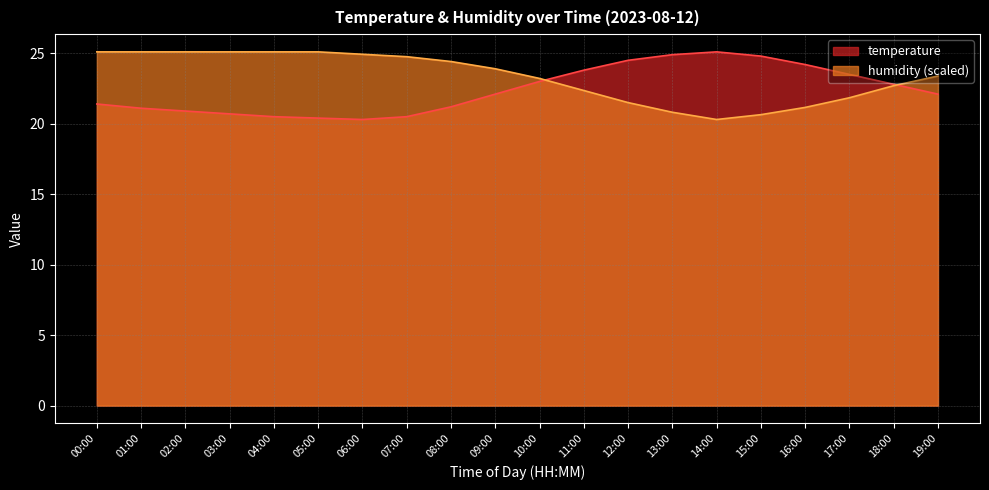

Which series changed the most between 05:00 and 08:00?

temperature